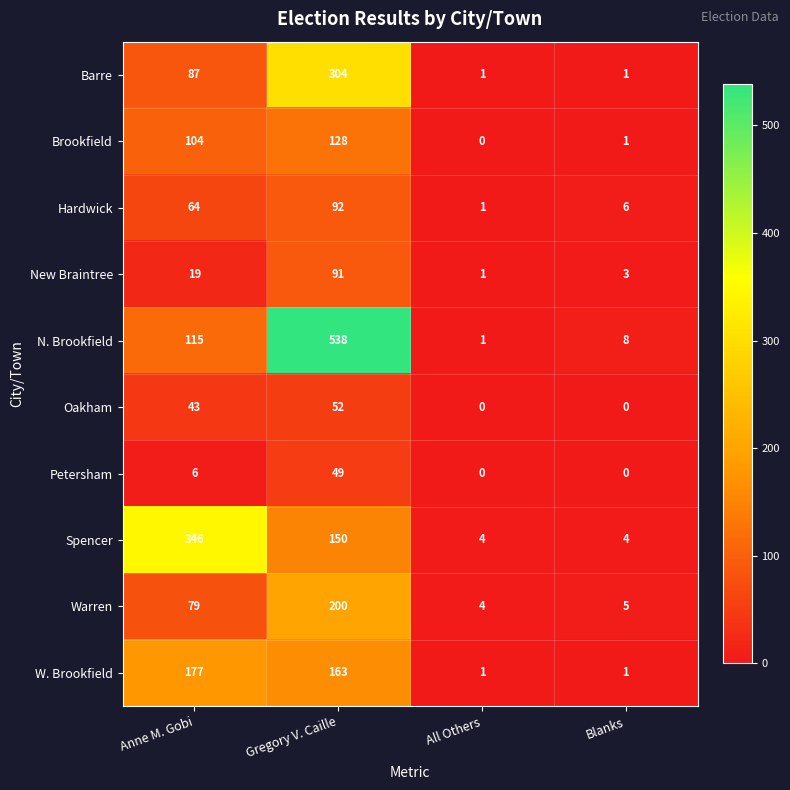

What is the difference between the highest and lowest values at Blanks?

8